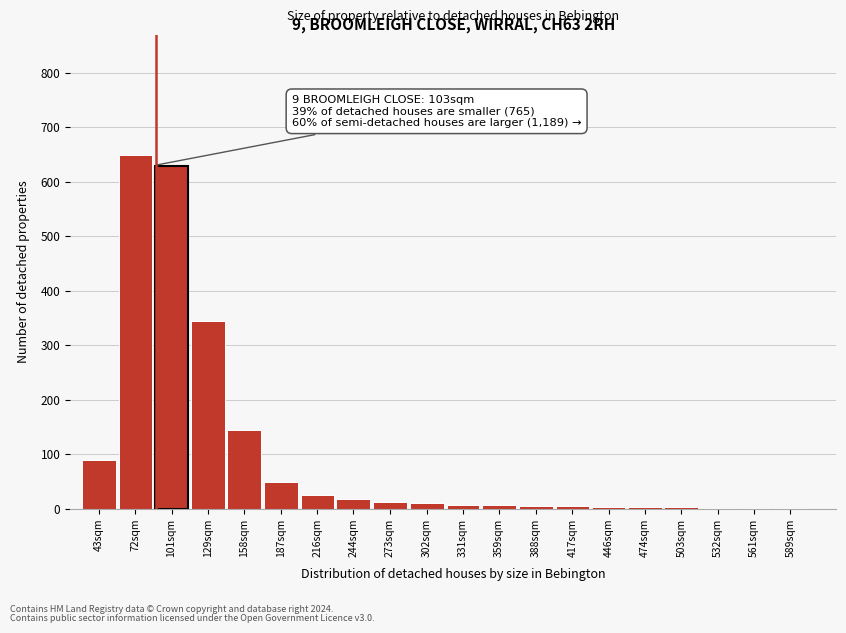

What is the sum of all values?

2016